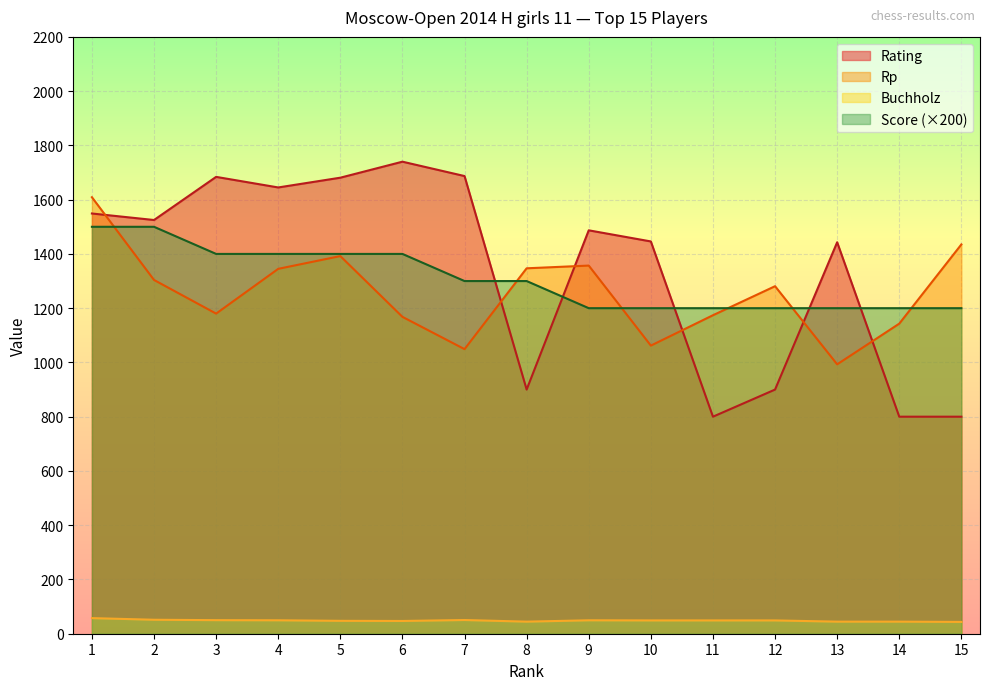

Between 13 and 5, which is larger?

5